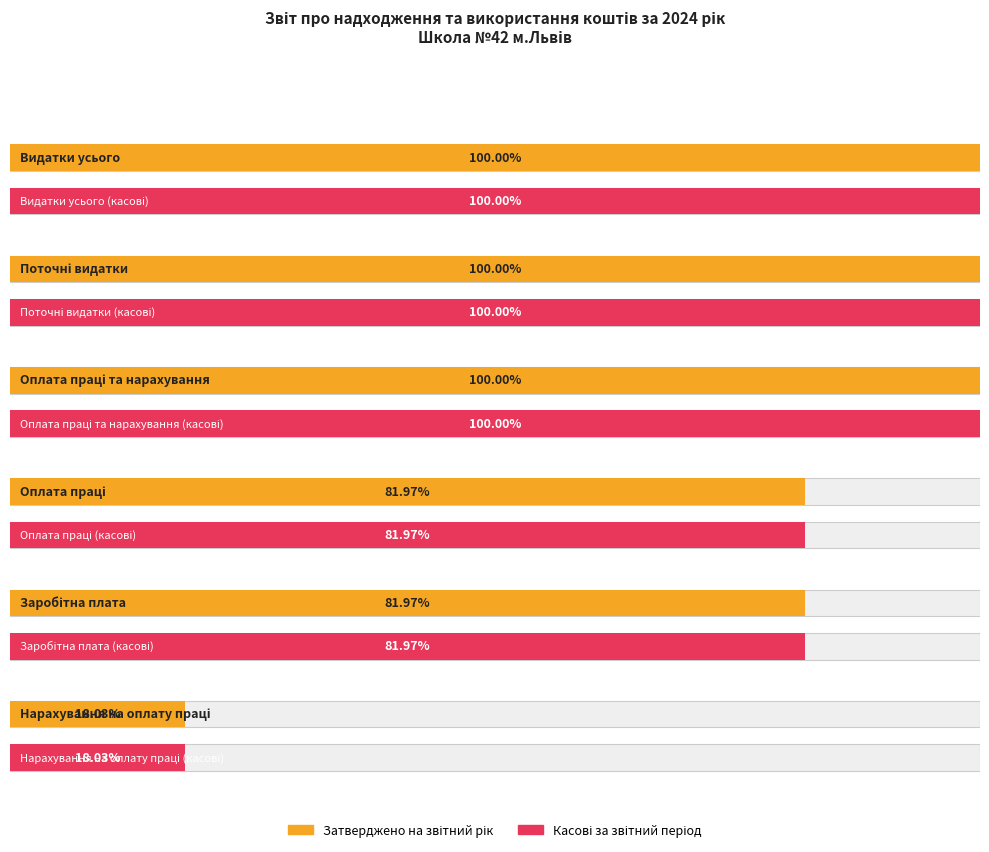

Is it true that Надійшло коштів за звітний період (рік) equals 6517.8 at Оплата праці?

True